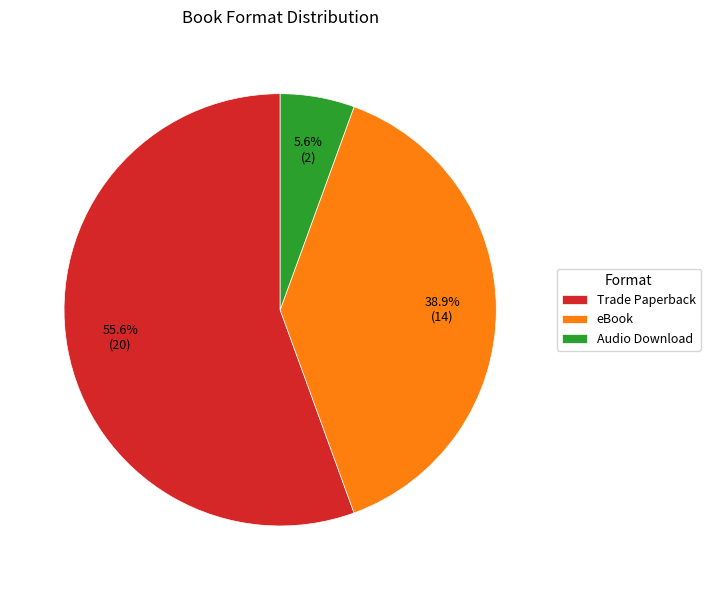

What is the smallest slice in the pie chart?

Audio Download